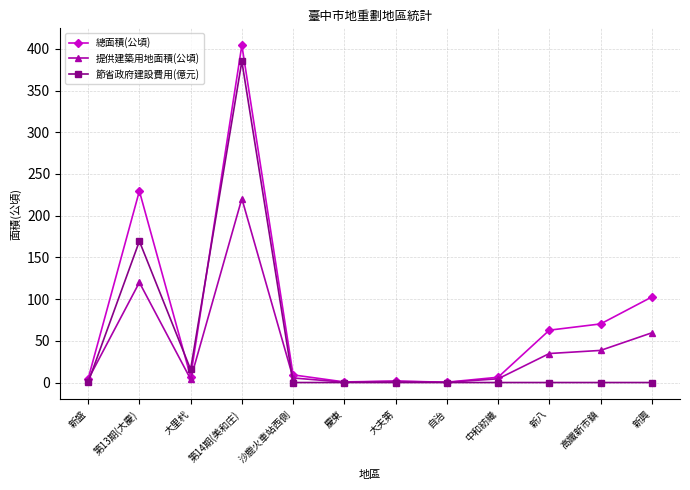

What is the label of the 3rd point from the left?

大里杙